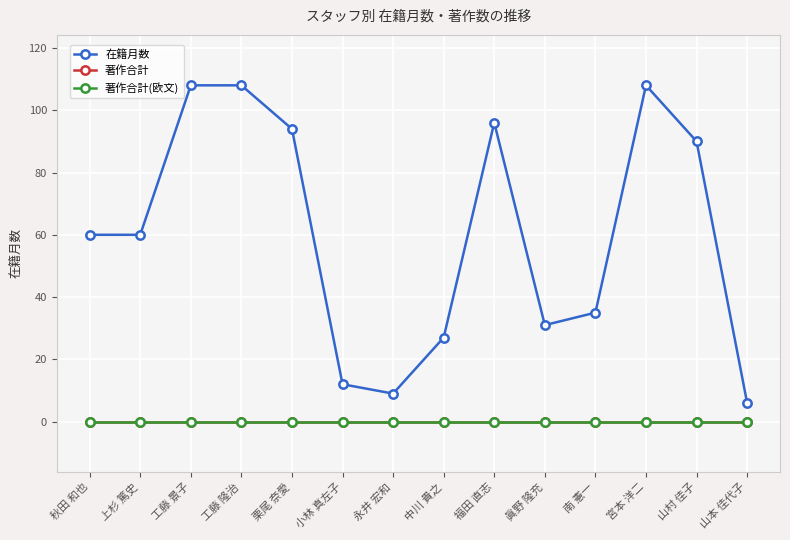

True or false: 著作合計 and 在籍月数 intersect in this chart.

False